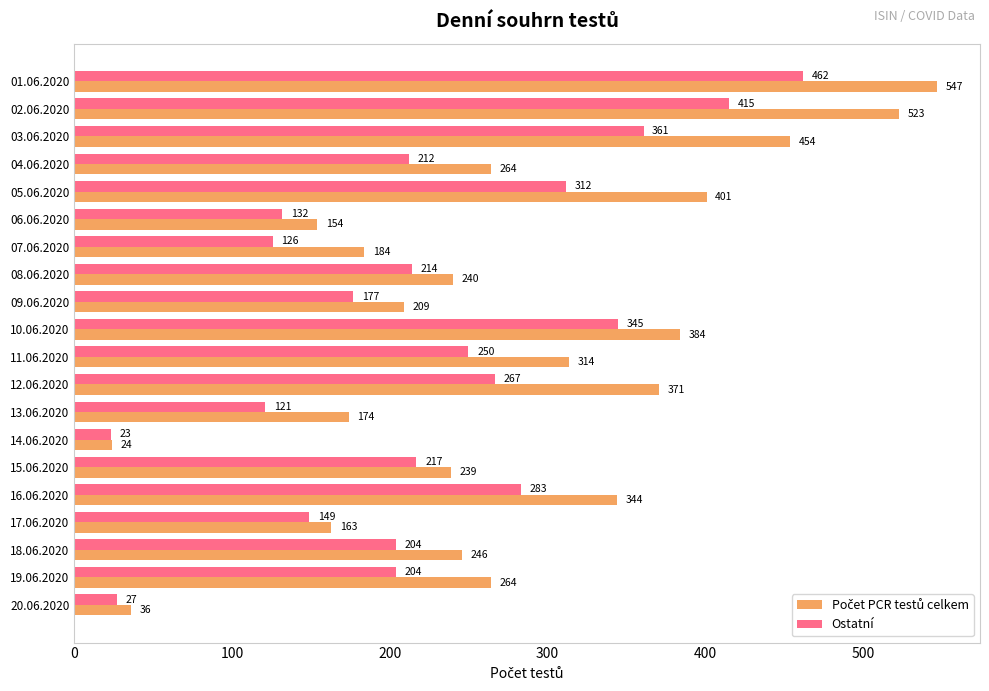

Which category has the lowest value in the Ostatní series?

14.06.2020